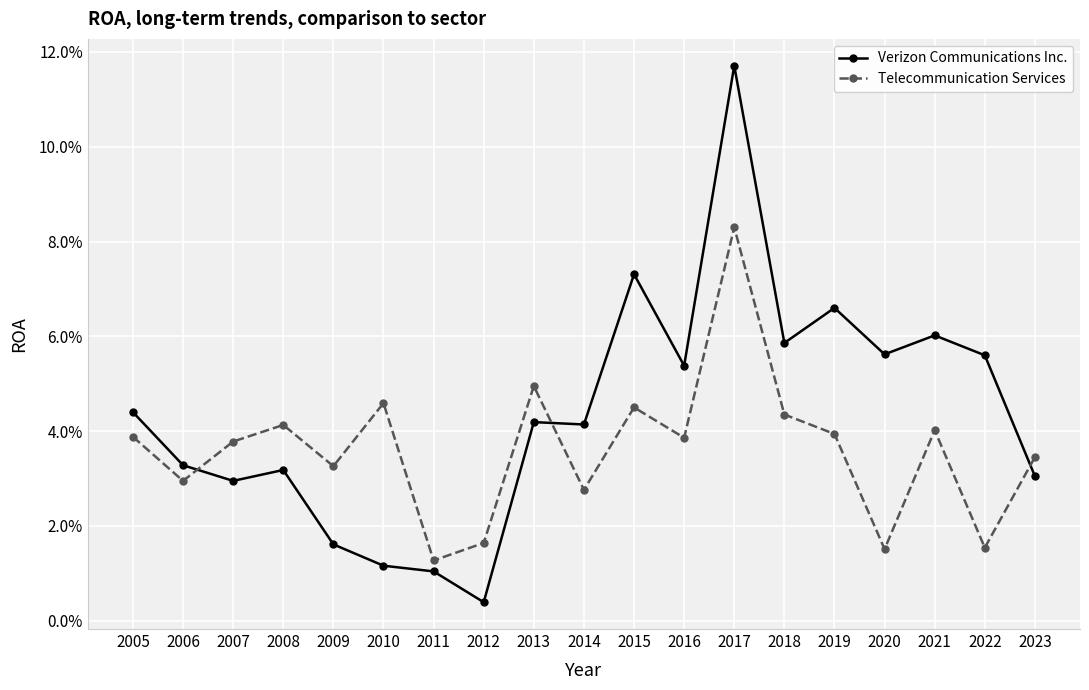

What is the difference between the maximum and minimum values in the Telecommunication Services series?

0.1